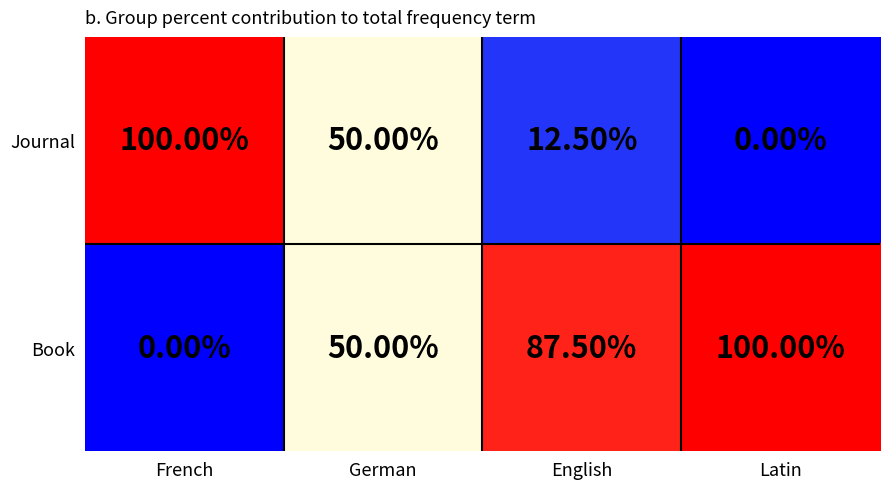

What is the difference between the second highest and minimum values in the Journal series?

50.0